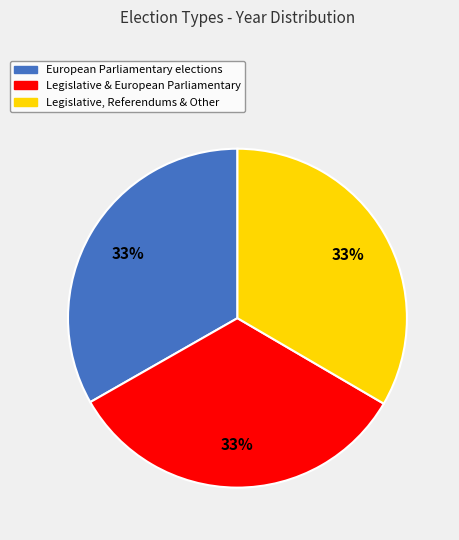

Does European Parliamentary elections account for over 50% of the chart?

No